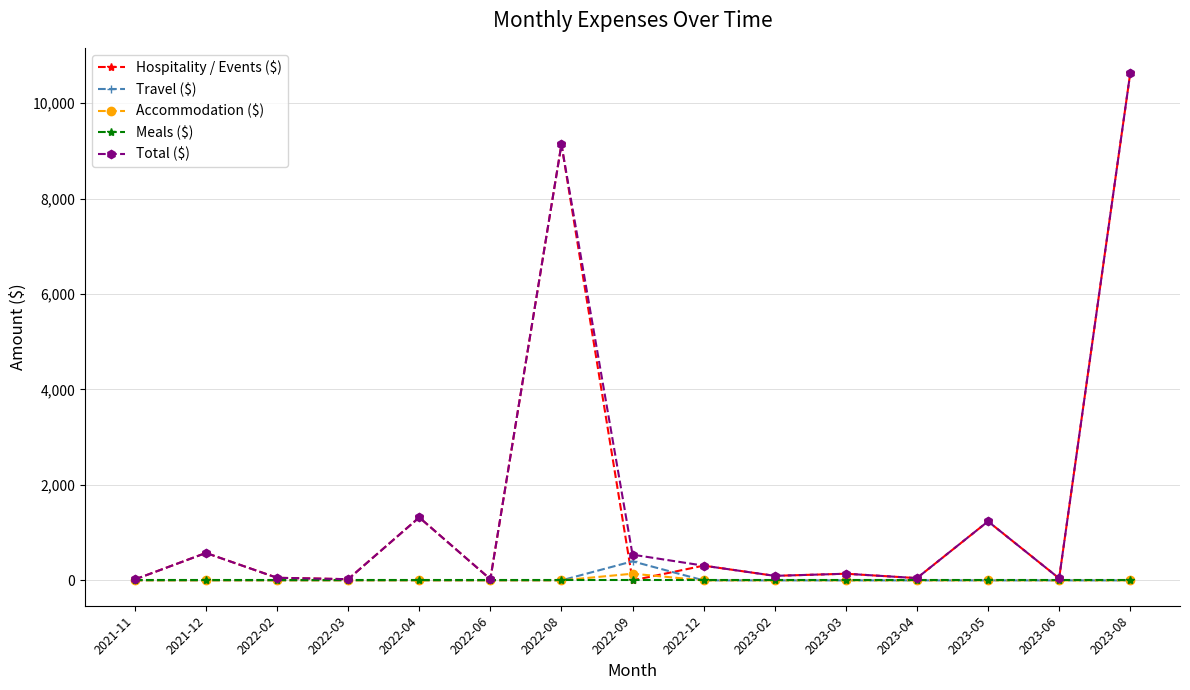

What is the sum of all Travel ($) values?

399.0